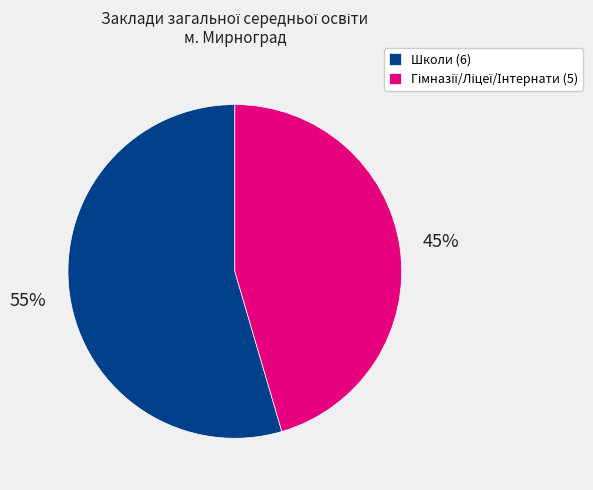

To the nearest percent, what percentage of the pie is Школи (6)?

55%